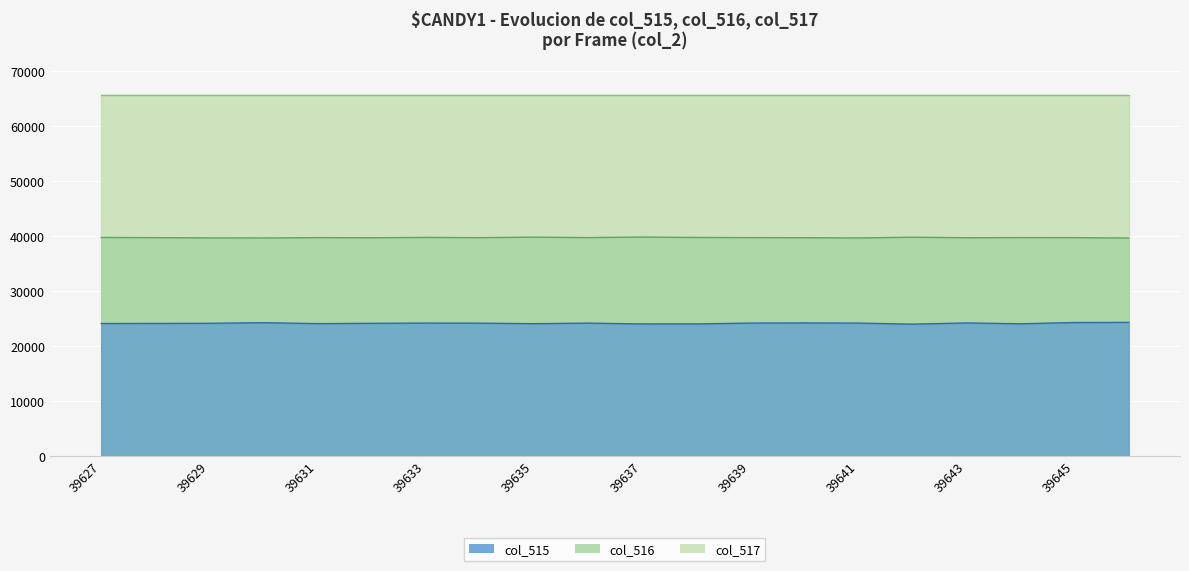

At which category does col_515 reach its first local valley?

39631